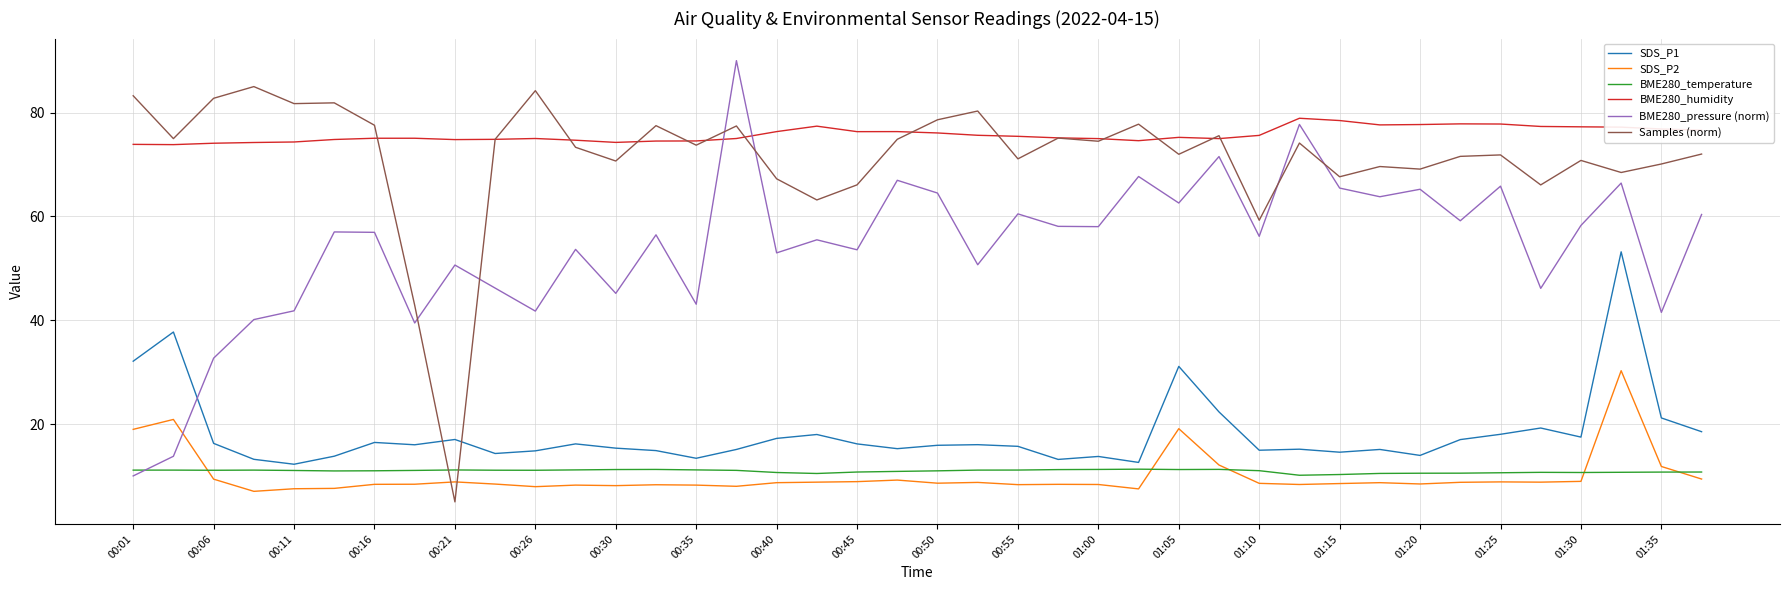

How many times do SDS_P2 and Samples (norm) cross each other?

2